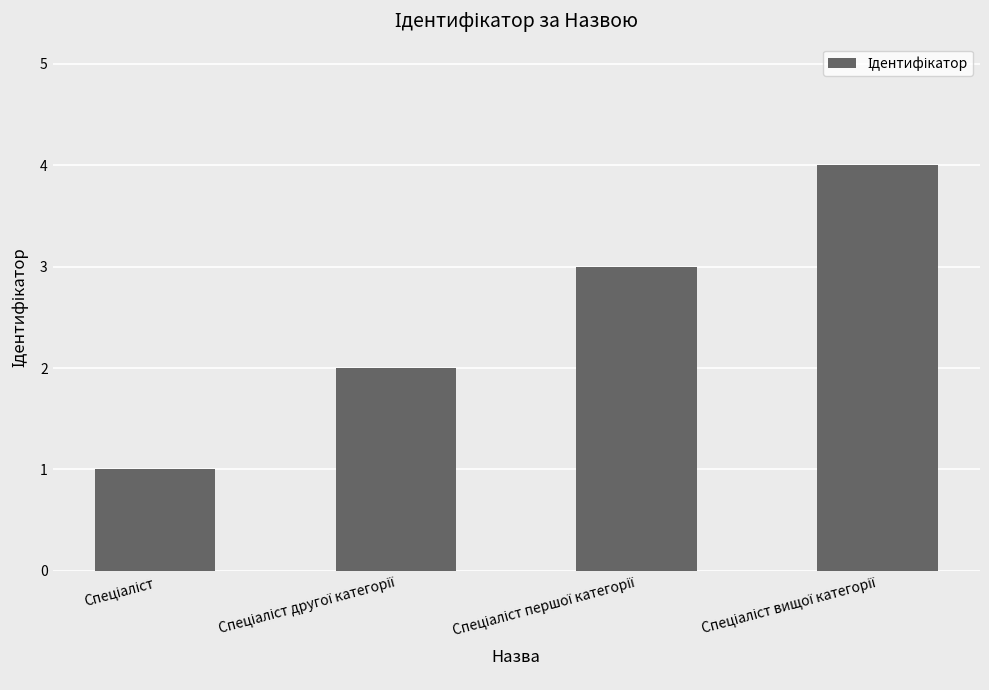

Does the chart contain stacked bars?

No